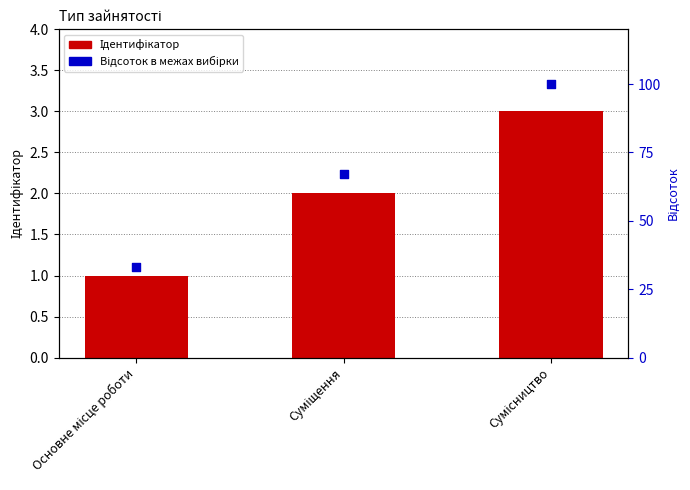

At how many categories does at least one series exceed 39?

2